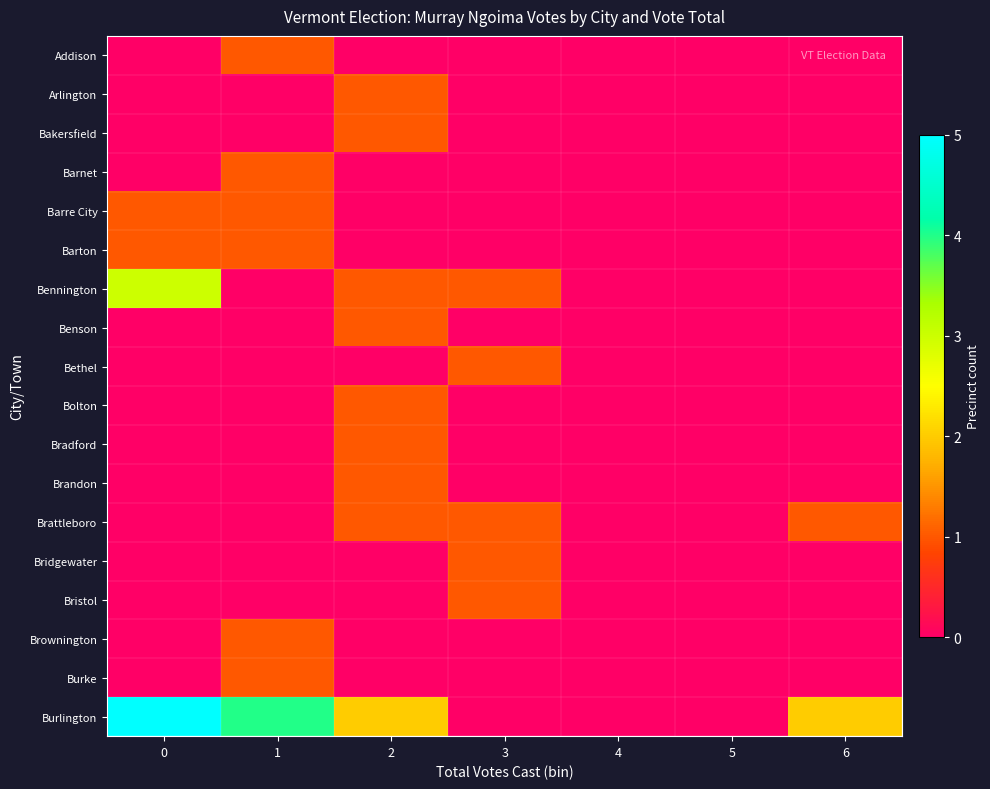

What is the difference between the maximum and minimum values in the Addison series?

1